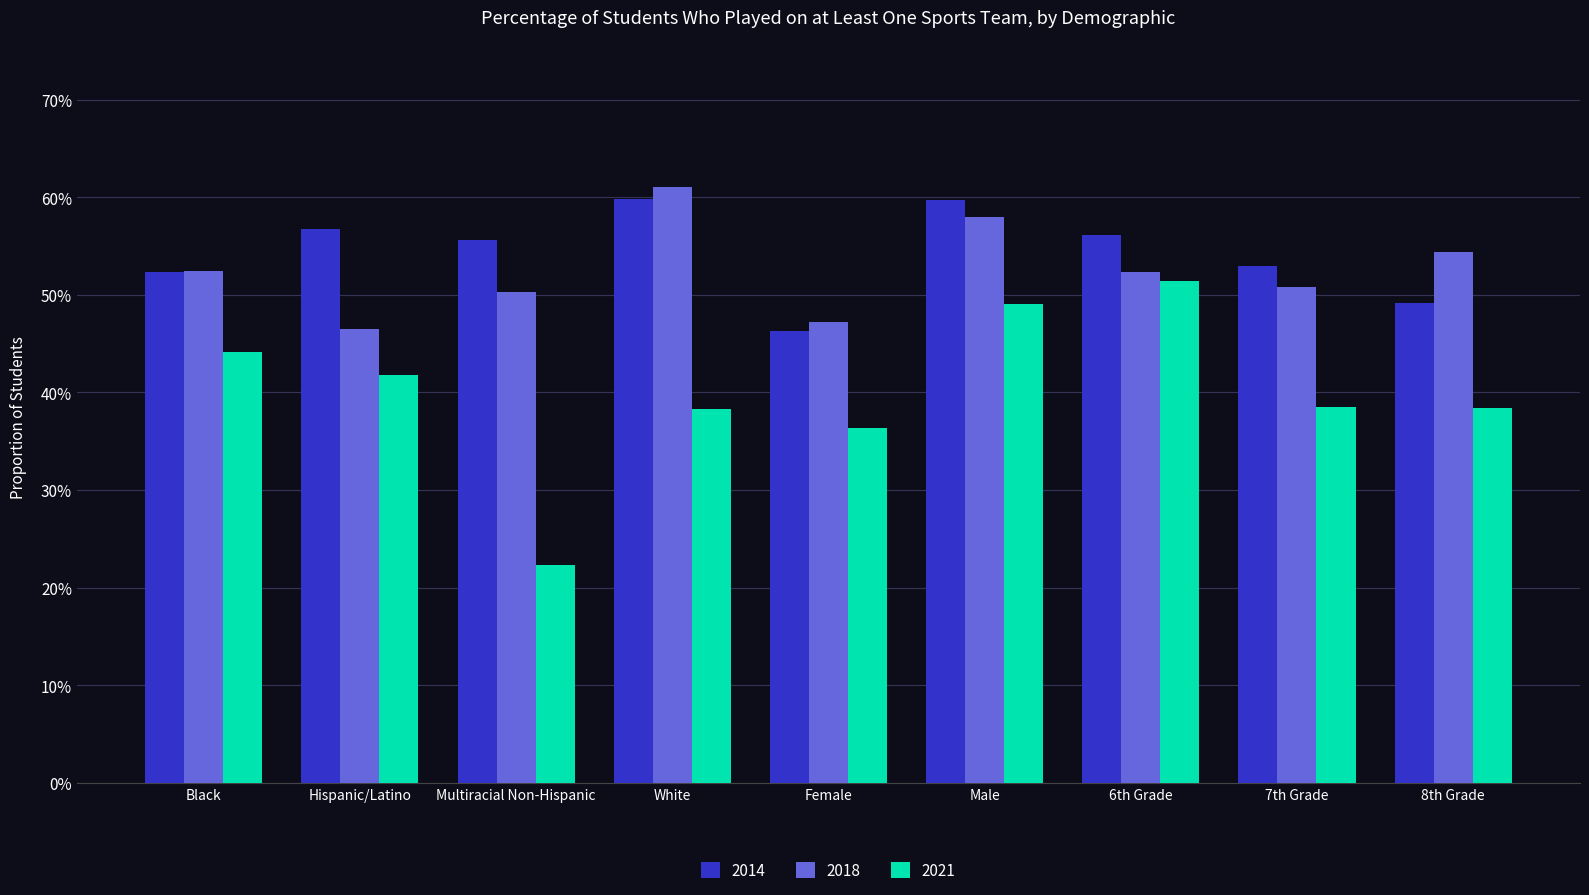

Count the 2014 values in the range 0 to 1.

9